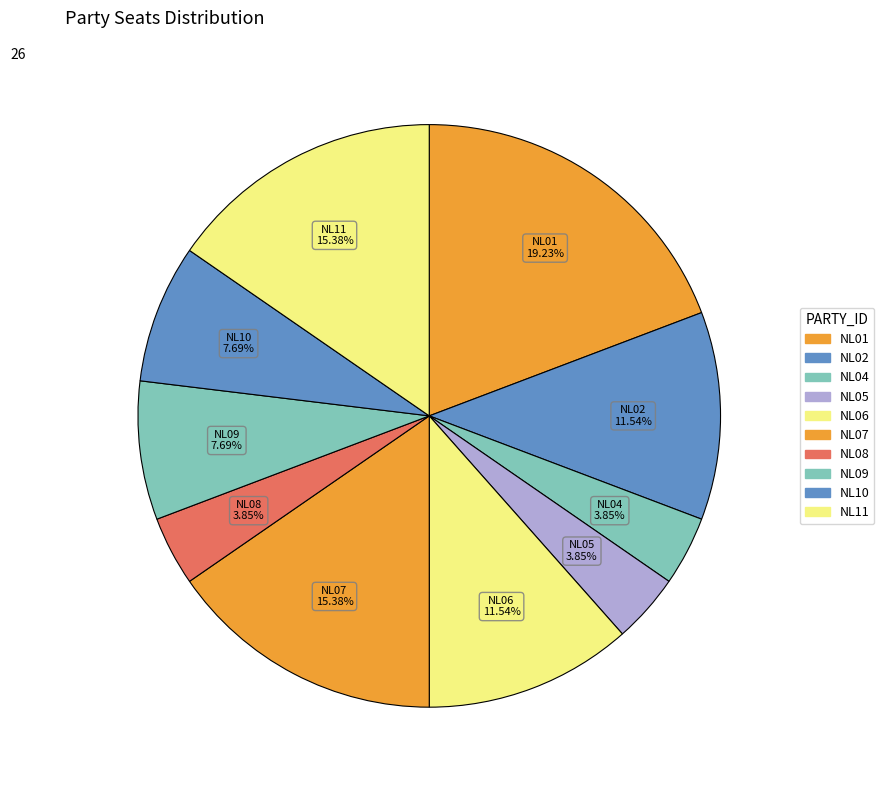

Count the number of slices in the pie.

10